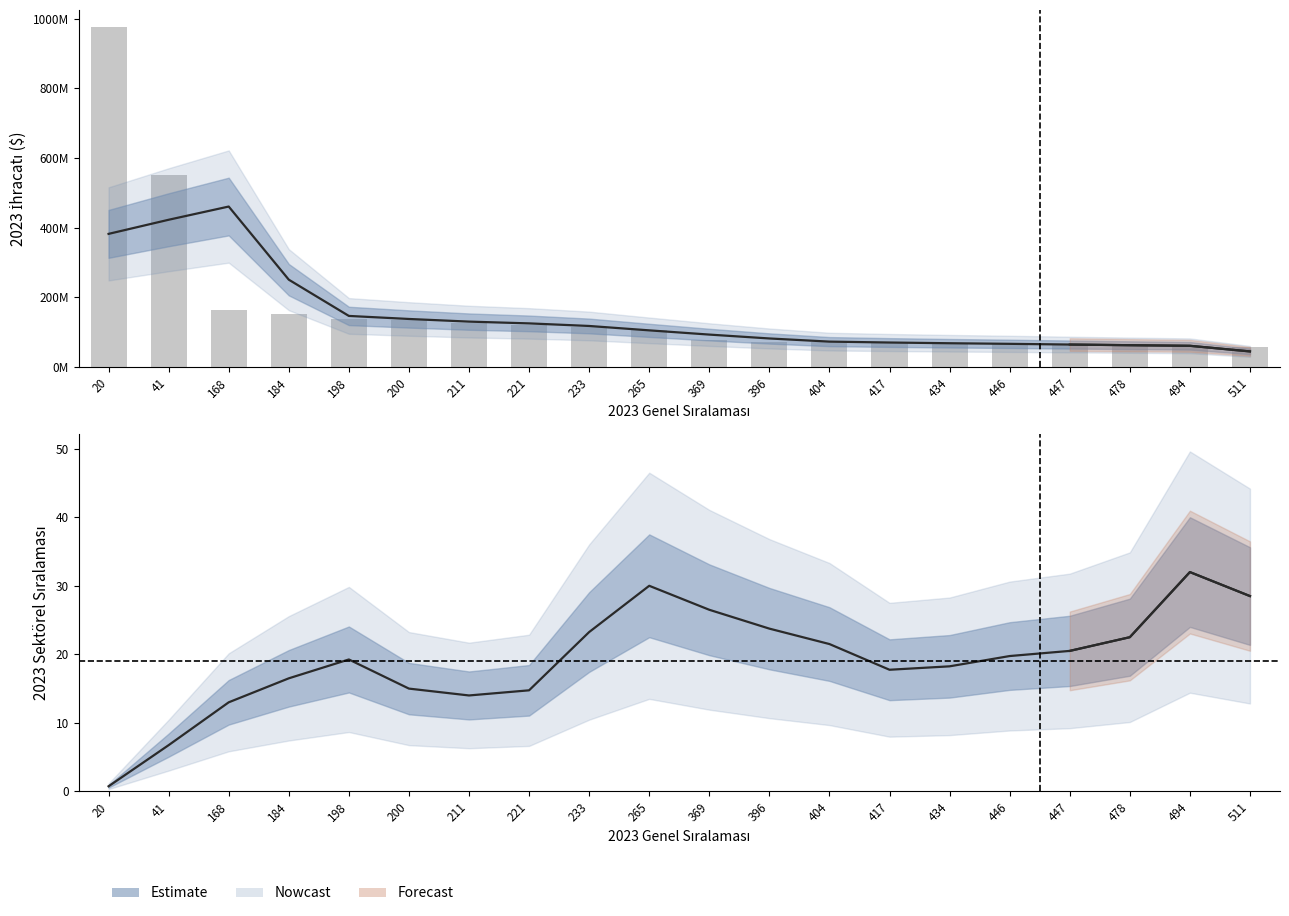

The value at 446 is 19.8. True or false?

True